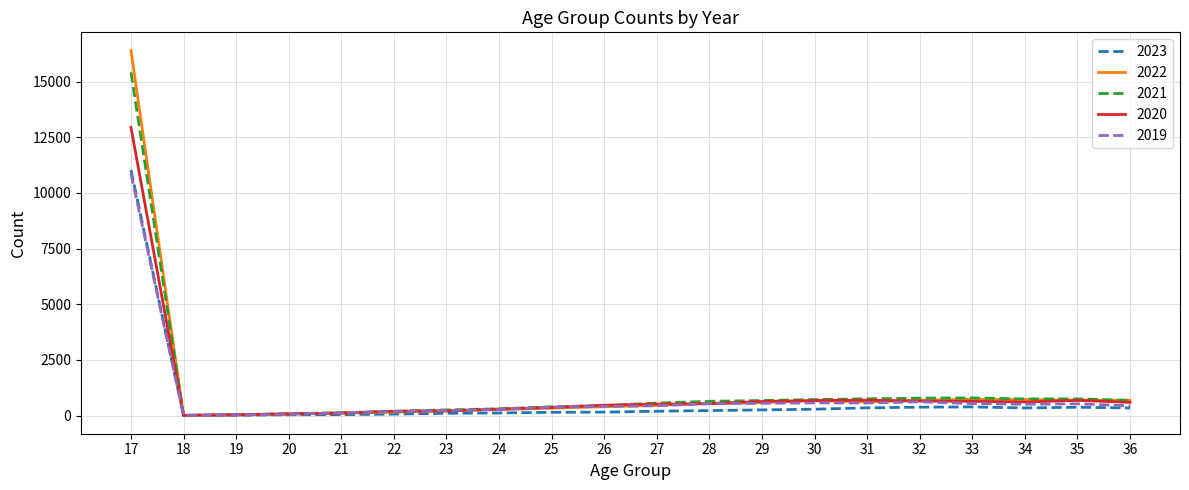

Rank the series by their maximum value, from lowest to highest.

2019, 2023, 2020, 2021, 2022